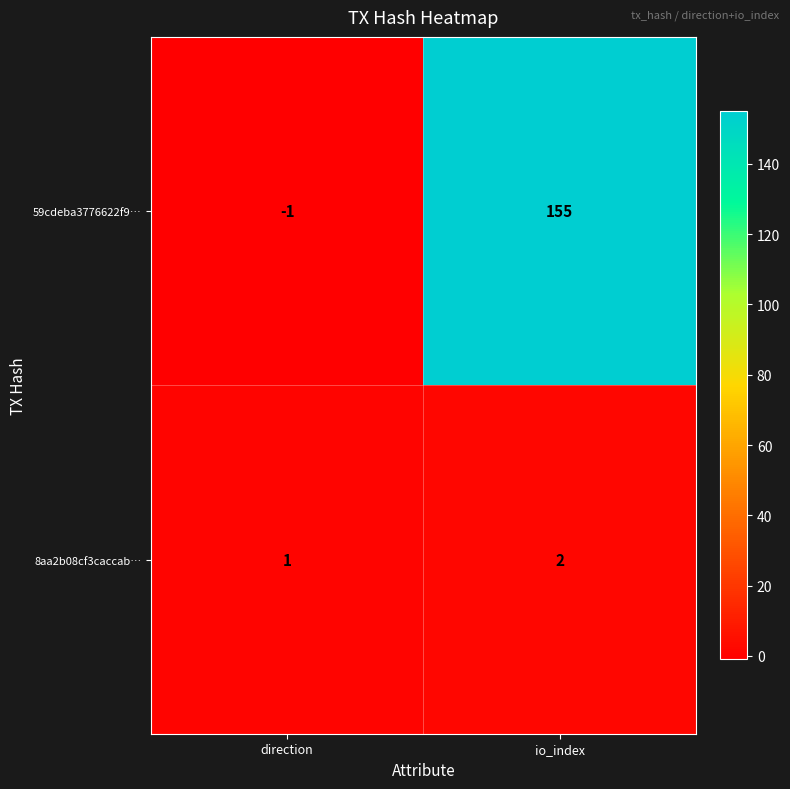

Which series changed the most between direction and io_index?

59cdeba3776622f9…